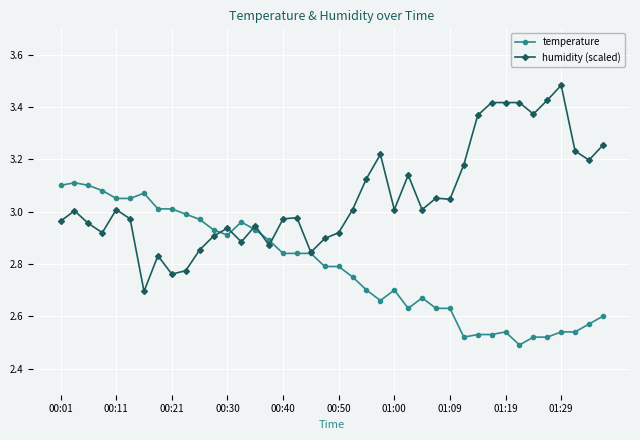

Rank the series by their maximum value, from lowest to highest.

temperature, humidity (scaled)